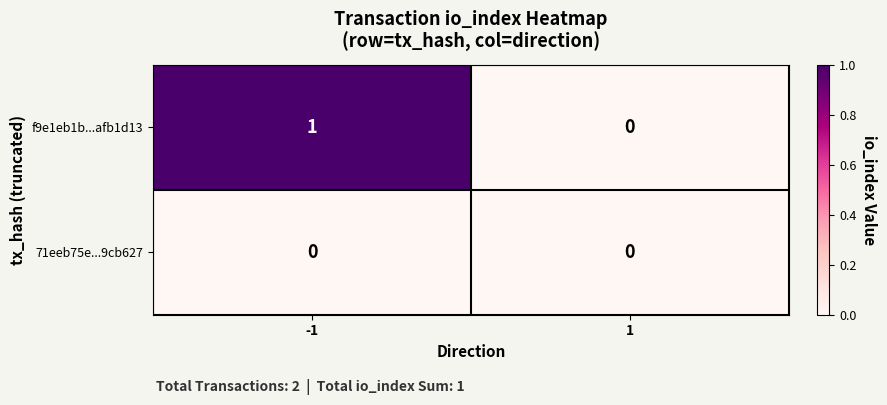

Rank the series by their maximum value, from lowest to highest.

71eeb75e...9cb627, f9e1eb1b...afb1d13